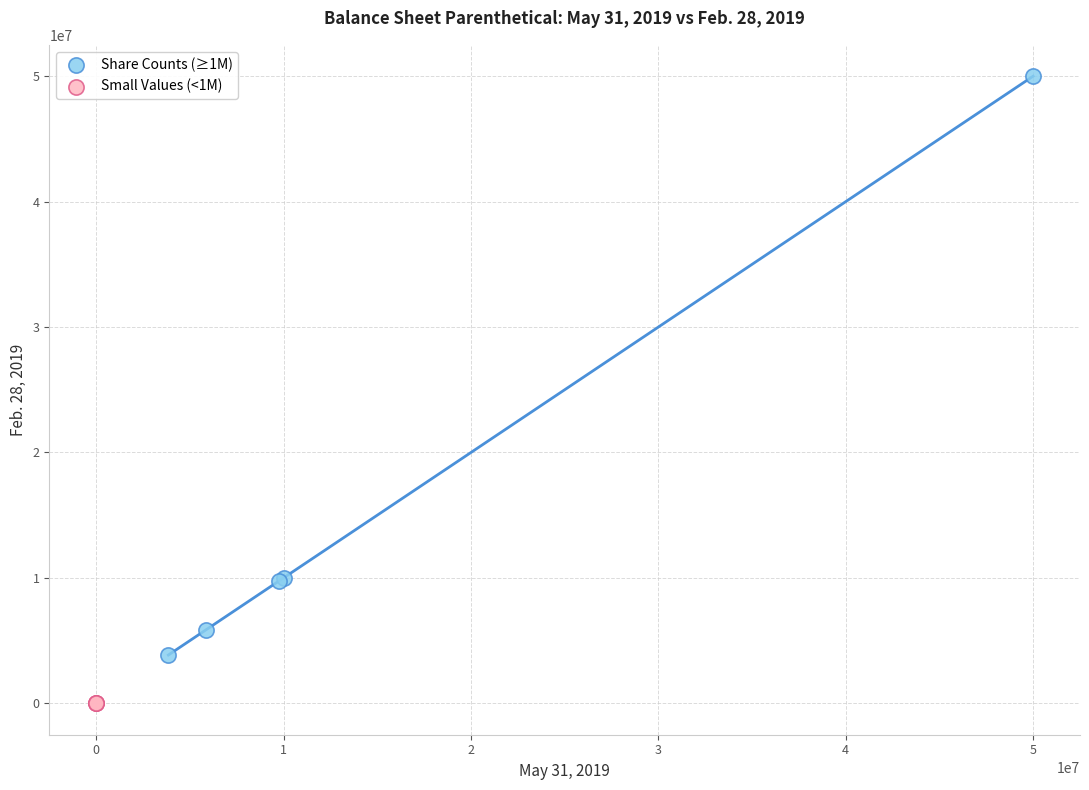

What are all the series names shown in the legend?

Share Counts (≥1M), Small Values (<1M)